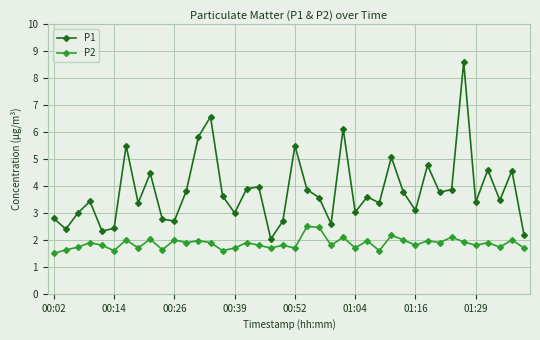

Which series has the largest total across all categories?

P1